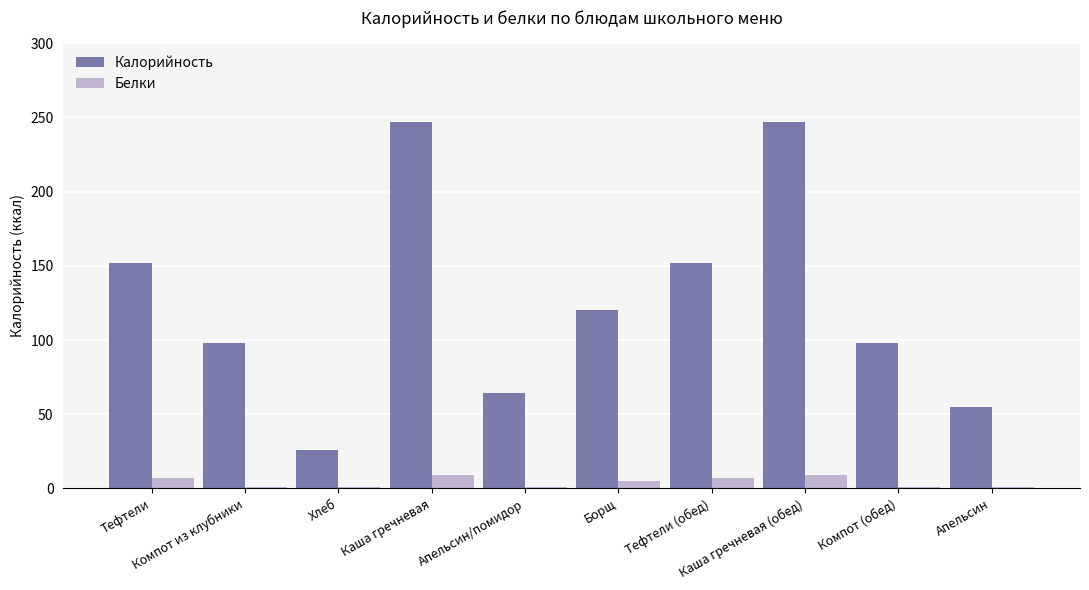

What is the total value across all series at Борщ?

125